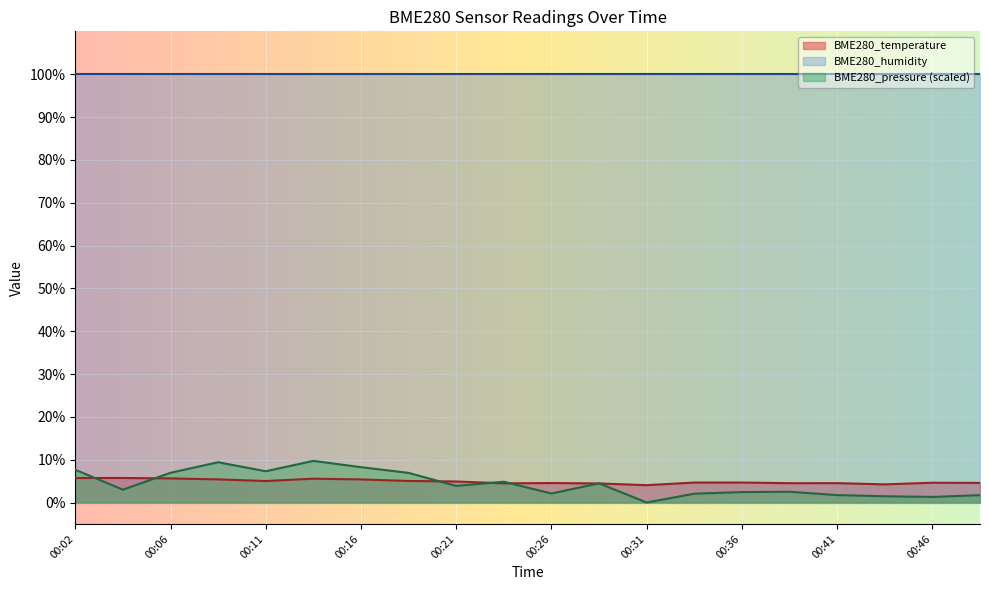

What is the difference between the maximum and second lowest values in the BME280_pressure series?

8.4